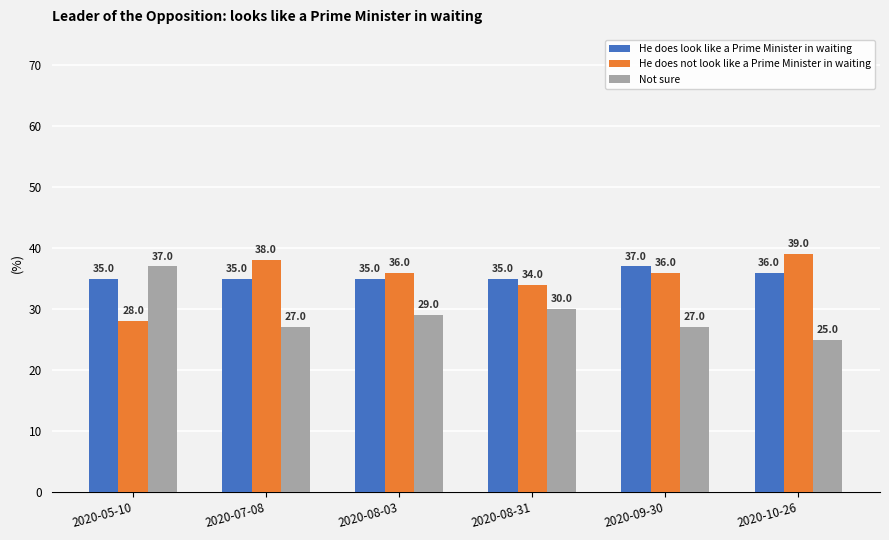

What is the sum of the He does look like a Prime Minister in waiting values at 2020-10-26 and 2020-08-03?

71.0